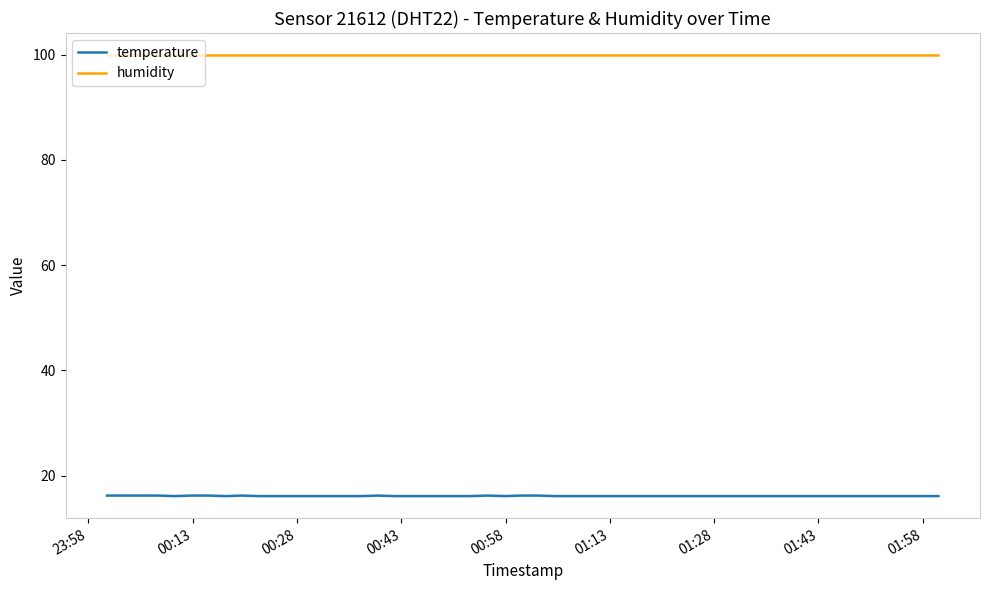

True or false: humidity and temperature intersect in this chart.

False